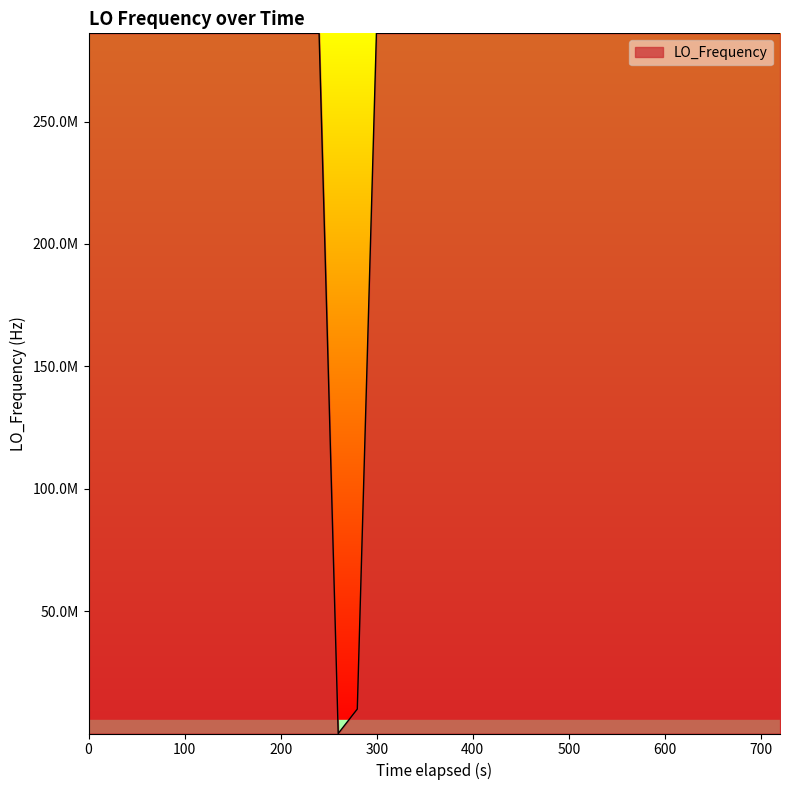

What is the maximum value shown in the chart?

286047047.9